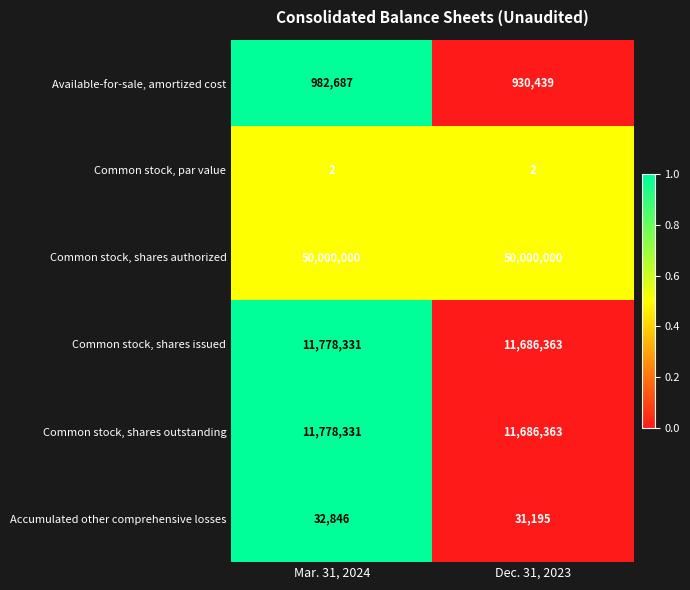

What is the spread (max minus min) of values at Mar. 31, 2024?

49999998